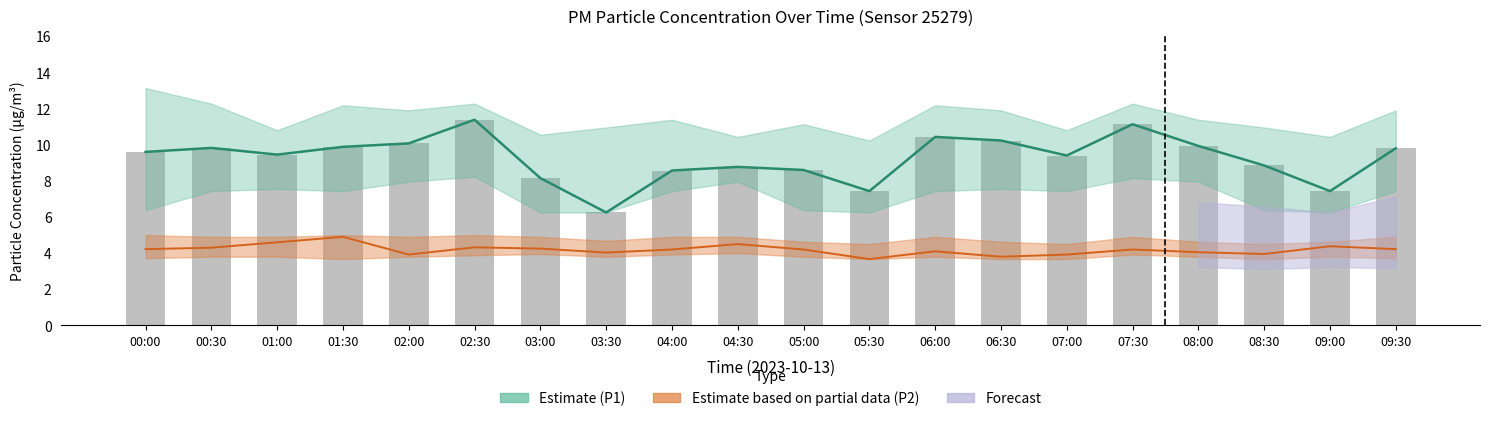

At which category is the sum across all series the highest?

02:30